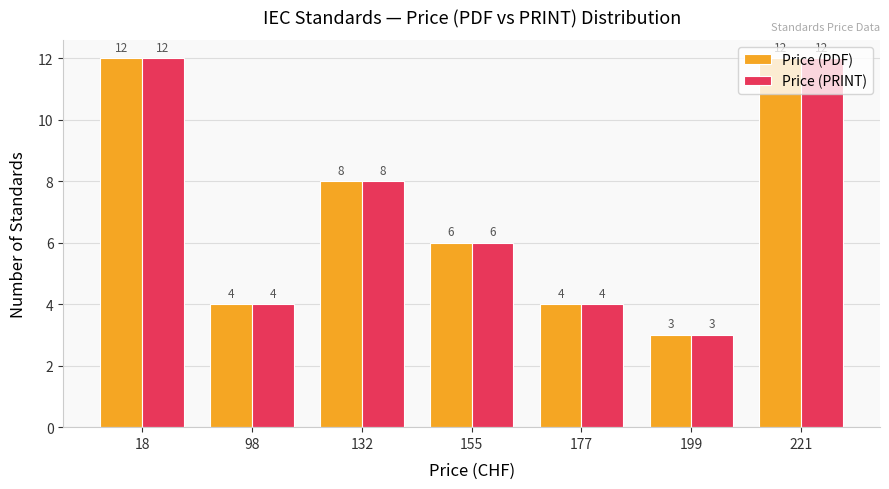

What is the minimum value for Price (PRINT)?

3